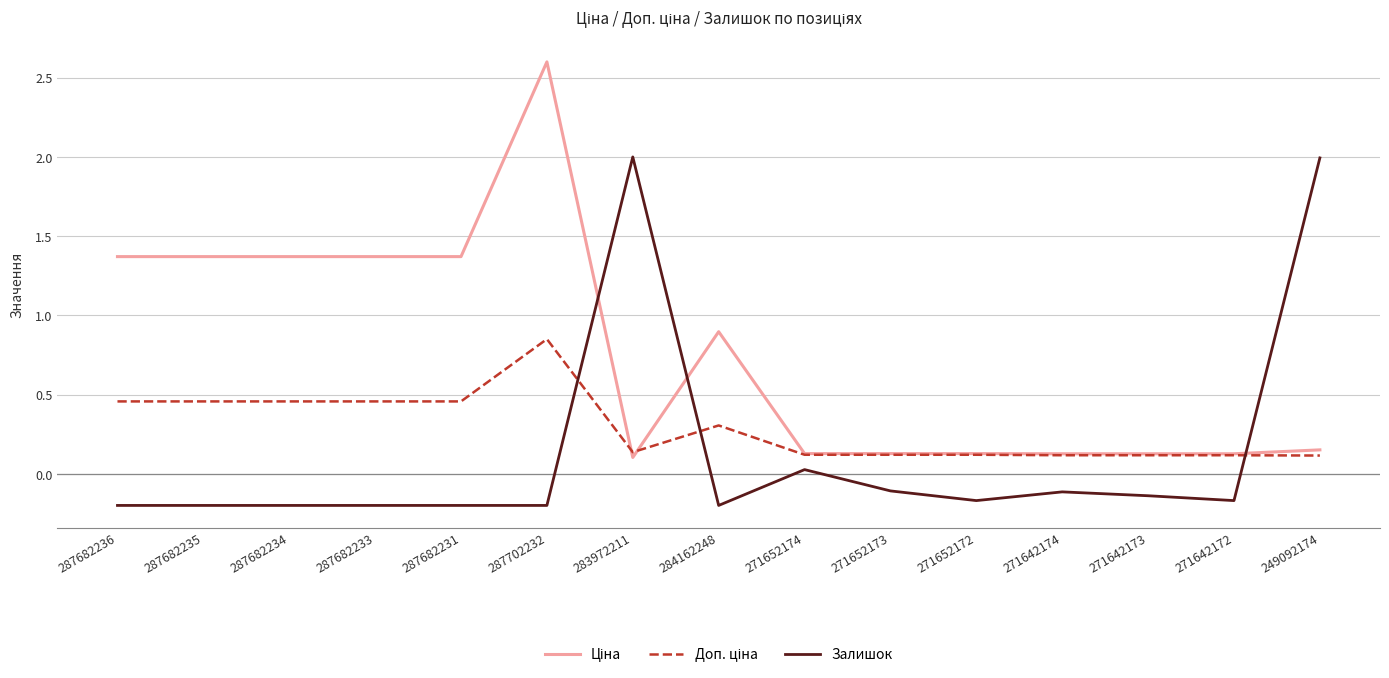

At how many categories does at least one series exceed 0?

15